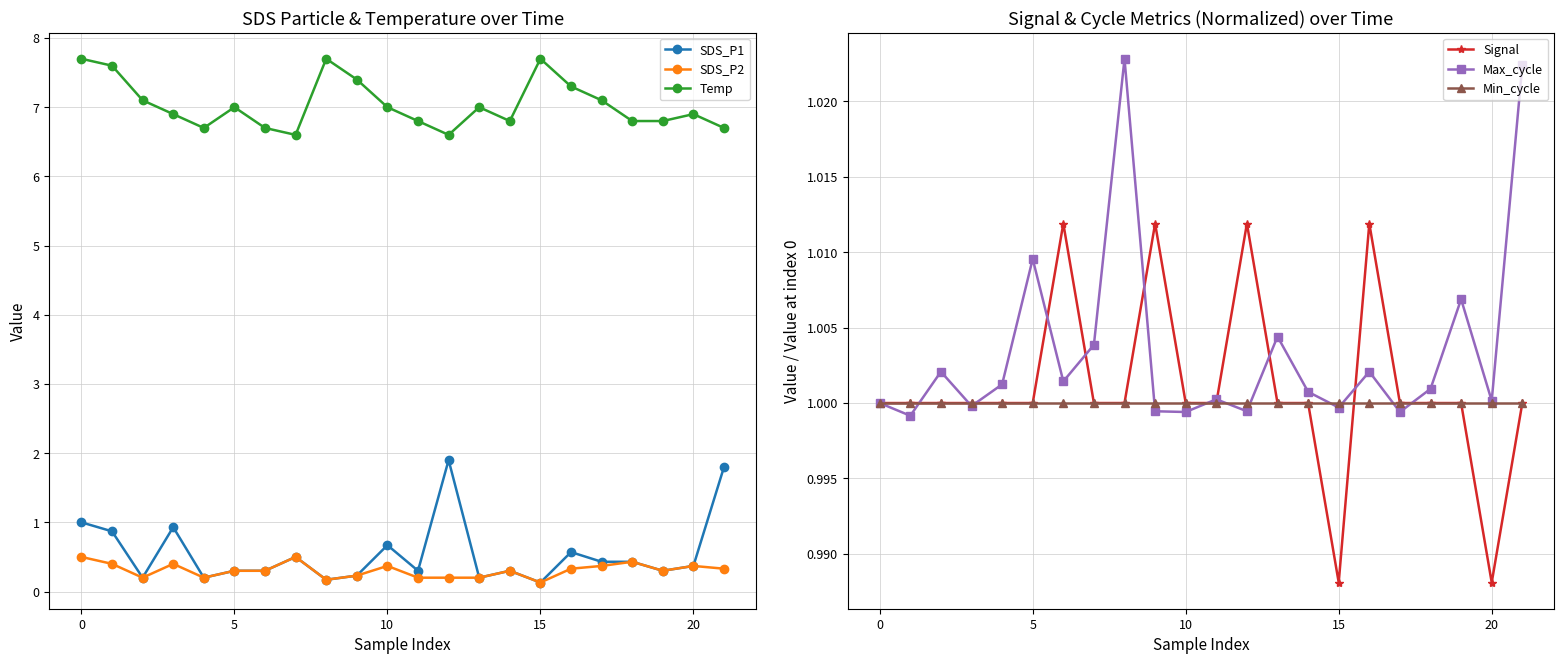

Reading left to right, what are all the values shown in this chart?

SDS_P1: 1.0	0.9	0.2	0.9	0.2	0.3	0.3	0.5	0.2	0.2	0.7	0.3	1.9	0.2	0.3	0.1	0.6	0.4	0.4	0.3	0.4	1.8
SDS_P2: 0.5	0.4	0.2	0.4	0.2	0.3	0.3	0.5	0.2	0.2	0.4	0.2	0.2	0.2	0.3	0.1	0.3	0.4	0.4	0.3	0.4	0.3
Temp: 7.7	7.6	7.1	6.9	6.7	7.0	6.7	6.6	7.7	7.4	7.0	6.8	6.6	7.0	6.8	7.7	7.3	7.1	6.8	6.8	6.9	6.7
Signal: 1.0	1.0	1.0	1.0	1.0	1.0	1.0	1.0	1.0	1.0	1.0	1.0	1.0	1.0	1.0	1.0	1.0	1.0	1.0	1.0	1.0	1.0
Max_cycle: 1.0	1.0	1.0	1.0	1.0	1.0	1.0	1.0	1.0	1.0	1.0	1.0	1.0	1.0	1.0	1.0	1.0	1.0	1.0	1.0	1.0	1.0
Min_cycle: 1.0	1.0	1.0	1.0	1.0	1.0	1.0	1.0	1.0	1.0	1.0	1.0	1.0	1.0	1.0	1.0	1.0	1.0	1.0	1.0	1.0	1.0